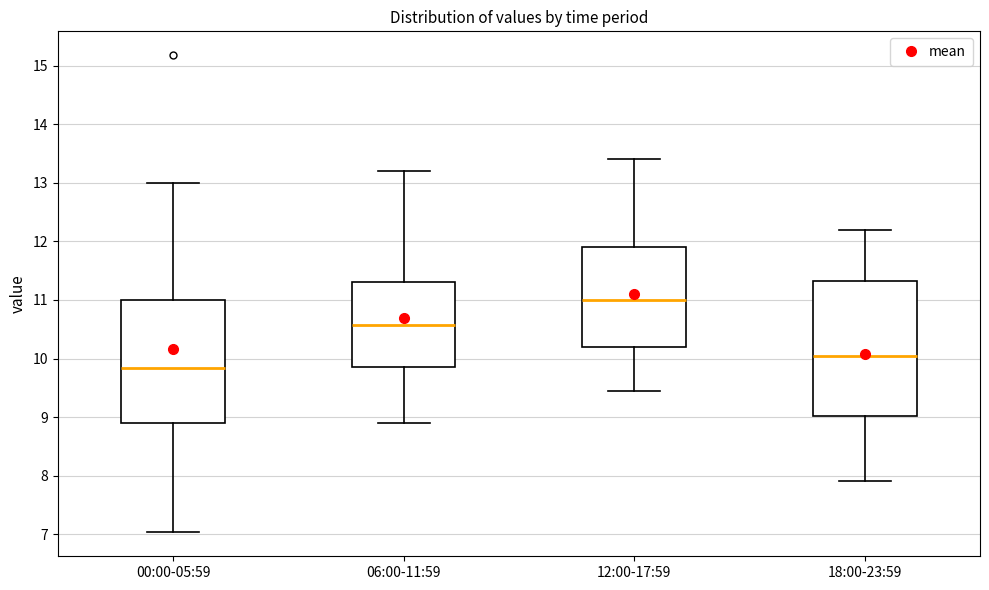

Where is the lower edge of the box for 06:00-11:59 on the y-axis? The values are not printed on the chart, so give them approximately, as read against the axis.

9.9